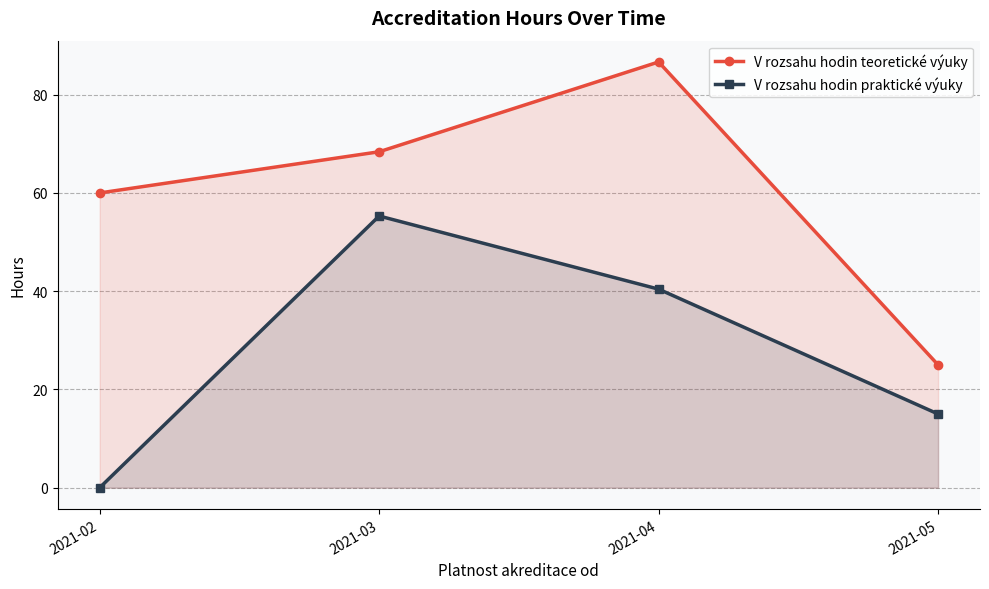

The V rozsahu hodin teoretické výuky series shows 8.5 at 2021-05. True or false?

False